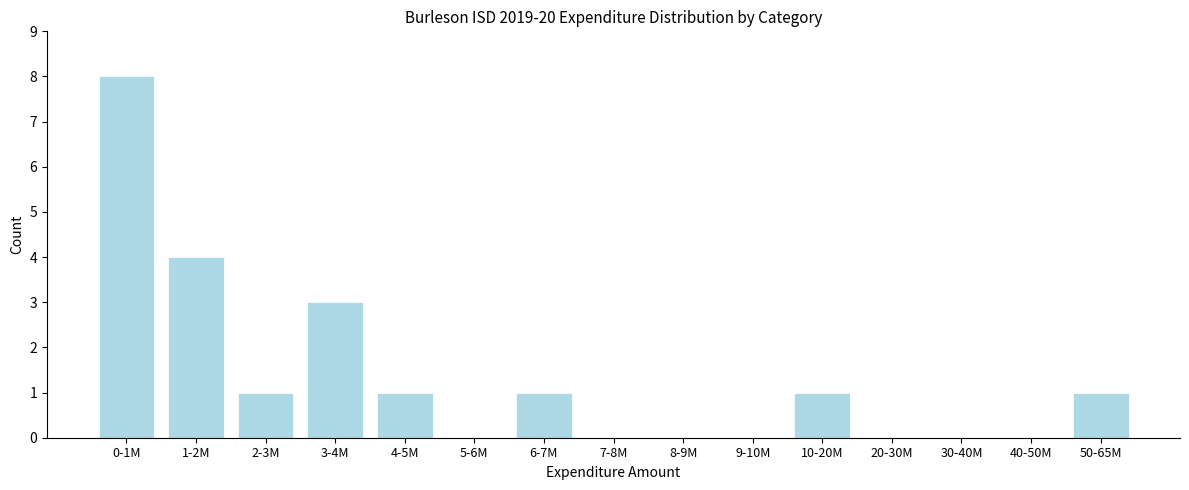

Reading left to right, what are all the values shown in this chart?

0-1M=8	1-2M=4	2-3M=1	3-4M=3	4-5M=1	5-6M=0	6-7M=1	7-8M=0	8-9M=0	9-10M=0	10-20M=1	20-30M=0	30-40M=0	40-50M=0	50-65M=1